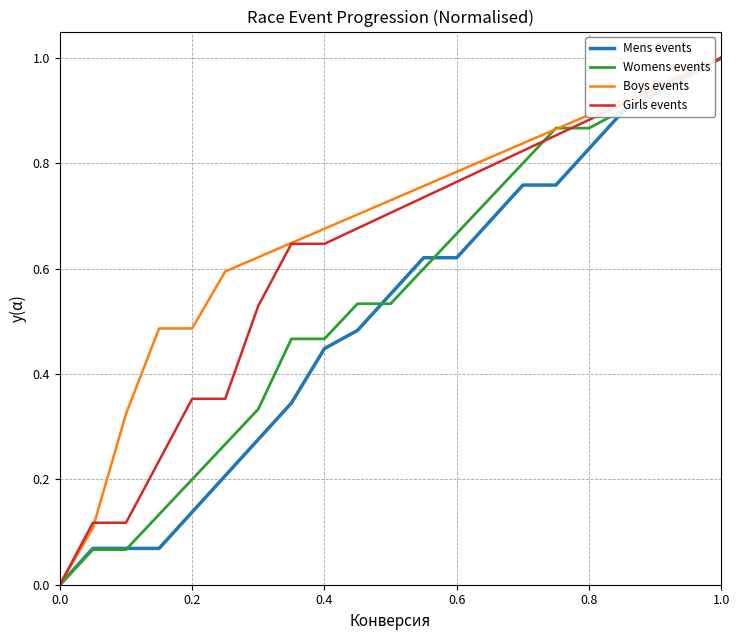

Which series has the largest total across all categories?

Boys events